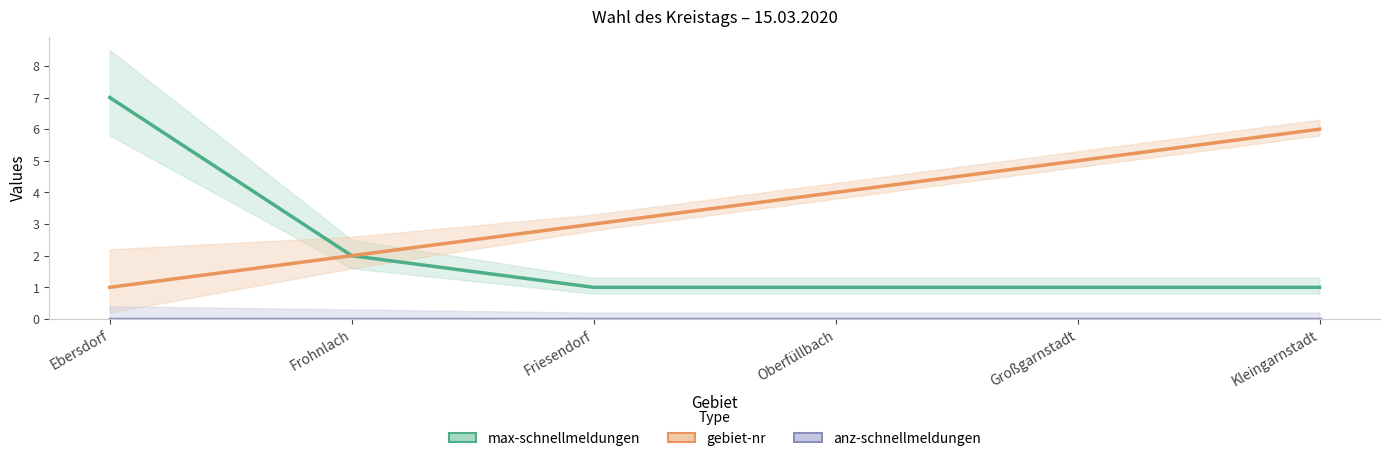

True or false: gebiet-nr and max-schnellmeldungen intersect in this chart.

False